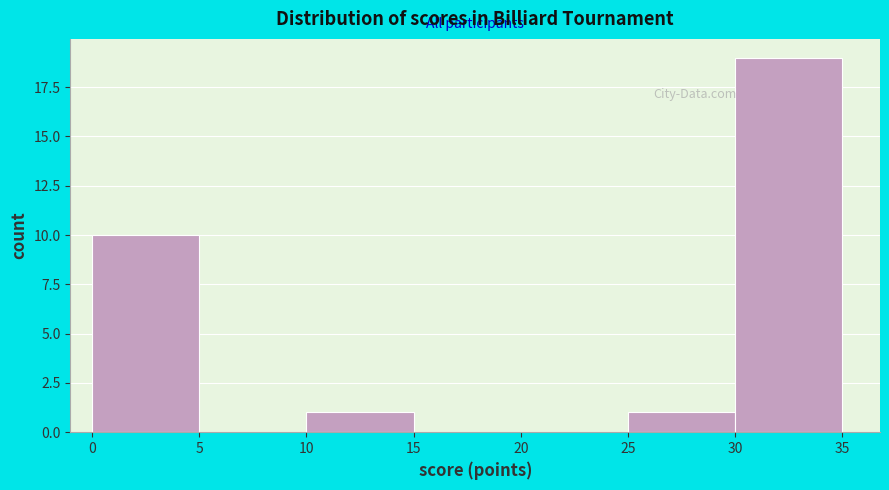

Reading left to right, list every bar in this chart as the range it spans on the x-axis followed by its height. The values are not printed on the chart, so give them approximately, as read against the axis.

0 to 5: 10
5 to 10: 0
10 to 15: 1
15 to 20: 0
20 to 25: 0
25 to 30: 1
30 to 35: 19